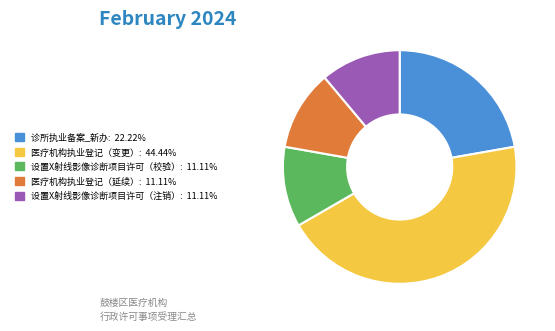

Is it true that 医疗机构执业登记（变更） is 44% of the pie?

True